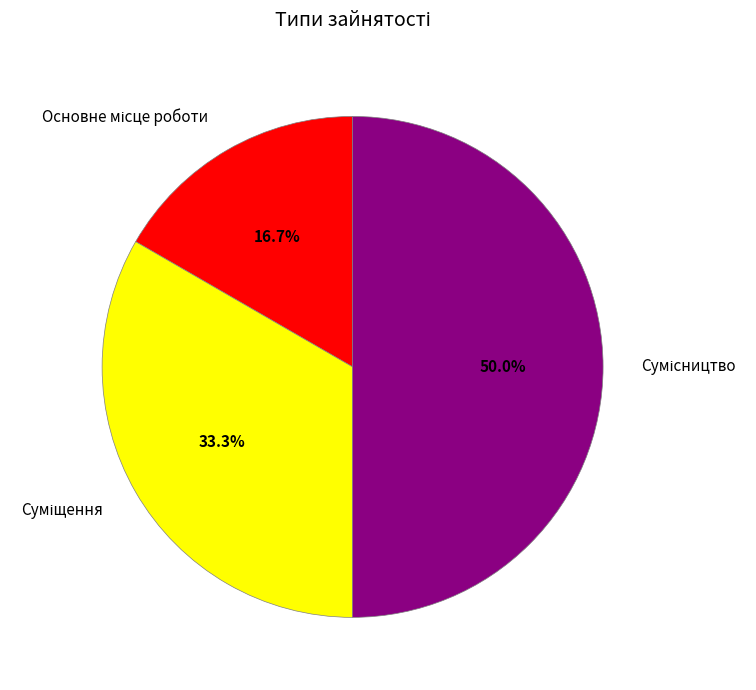

Rank the categories by value from lowest to highest.

Основне місце роботи, Суміщення, Сумісництво